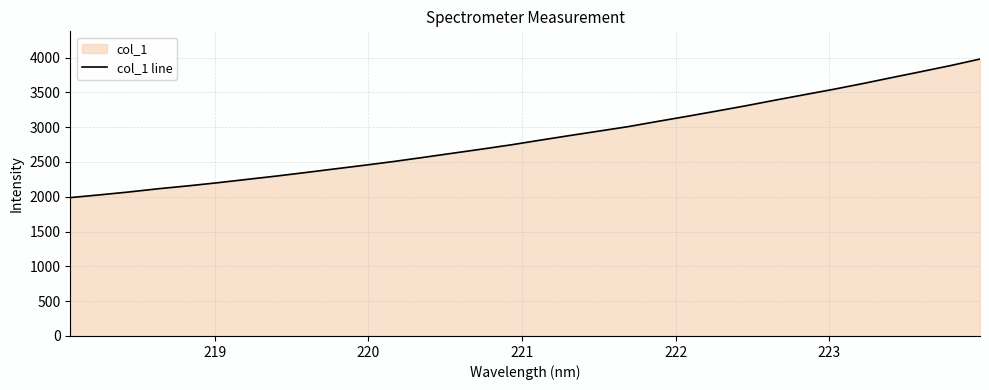

How many lines are shown in the chart?

1